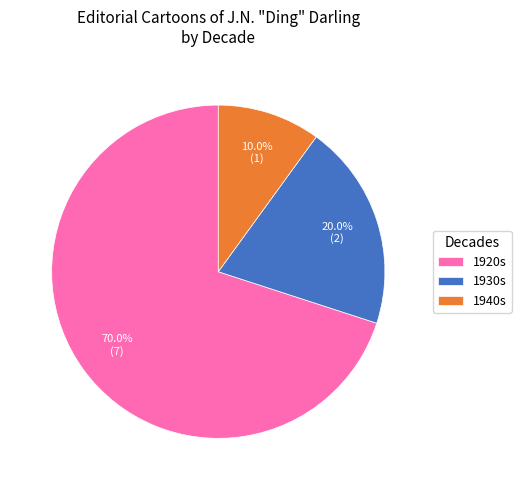

Does any single category account for the majority?

Yes